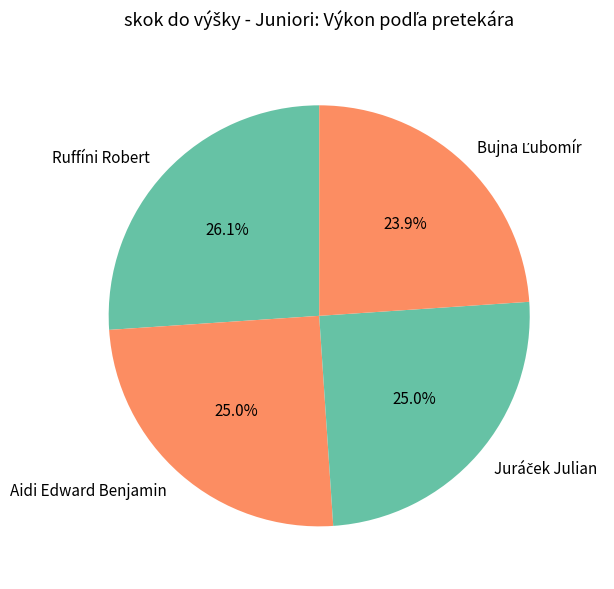

How many slices are in this pie chart?

4